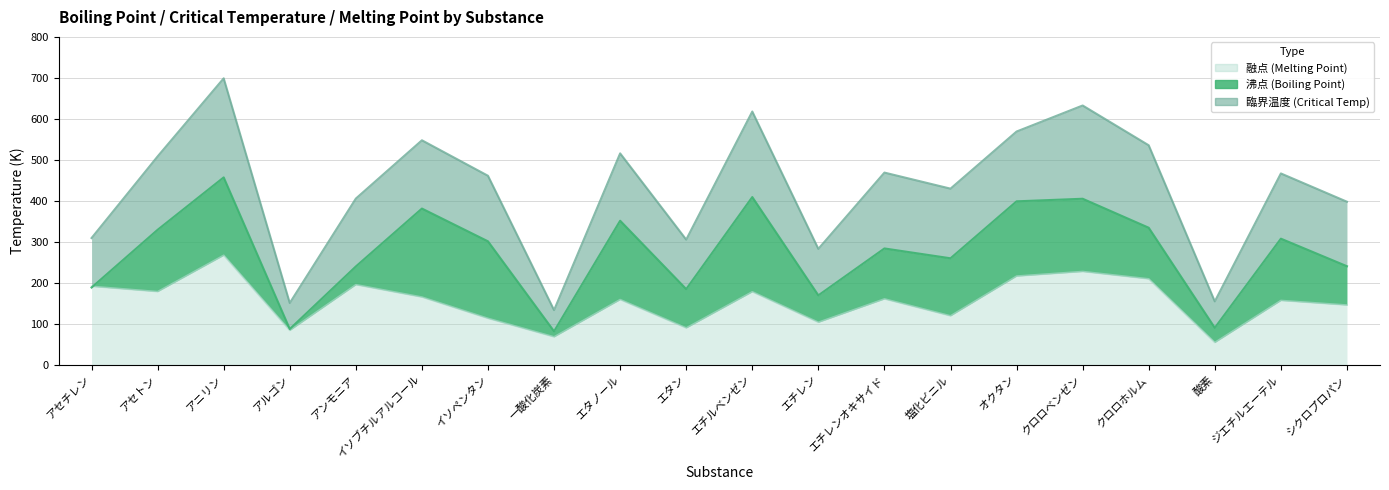

What are all the series names shown in the legend?

沸点, 臨界温度, 融点